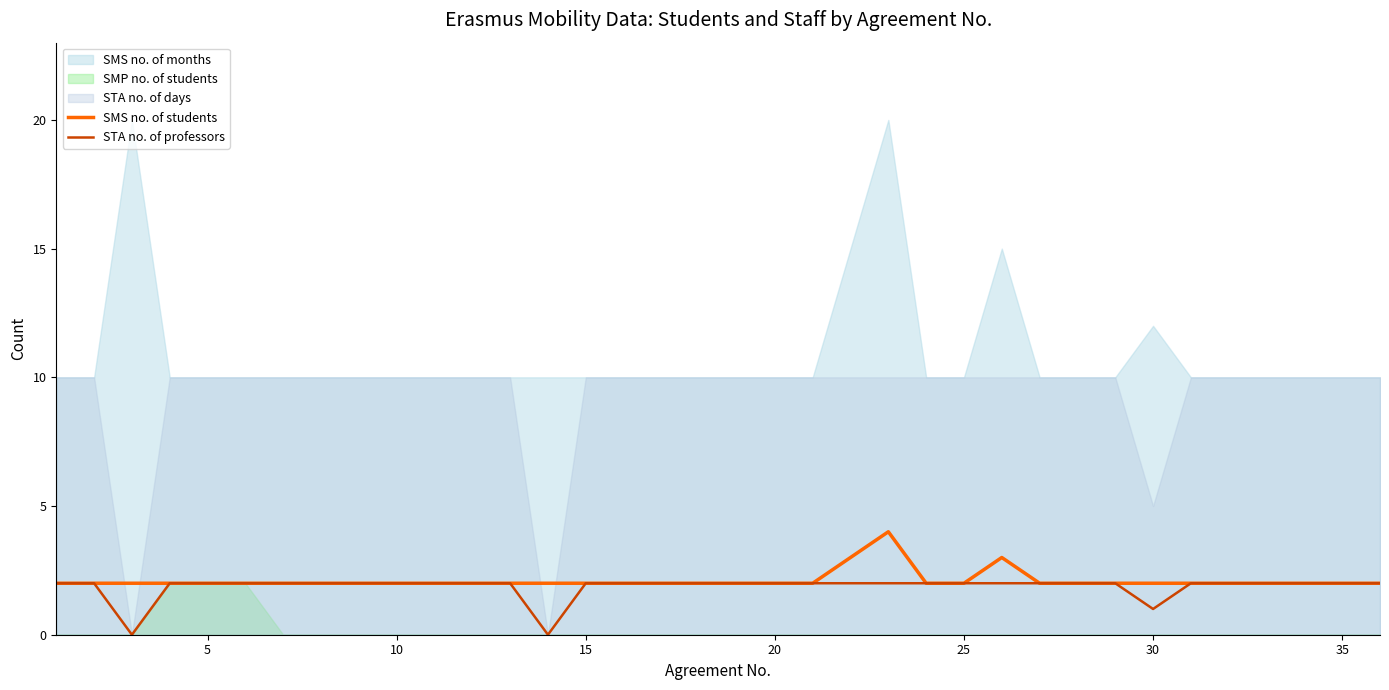

What is the sum of all STA no. of professors values?

67